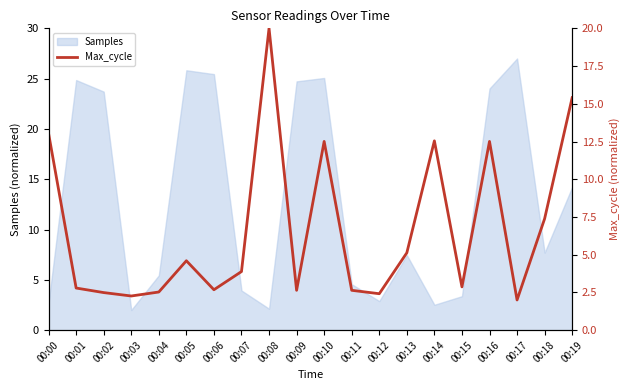

Where does the data first go above 3?

00:00